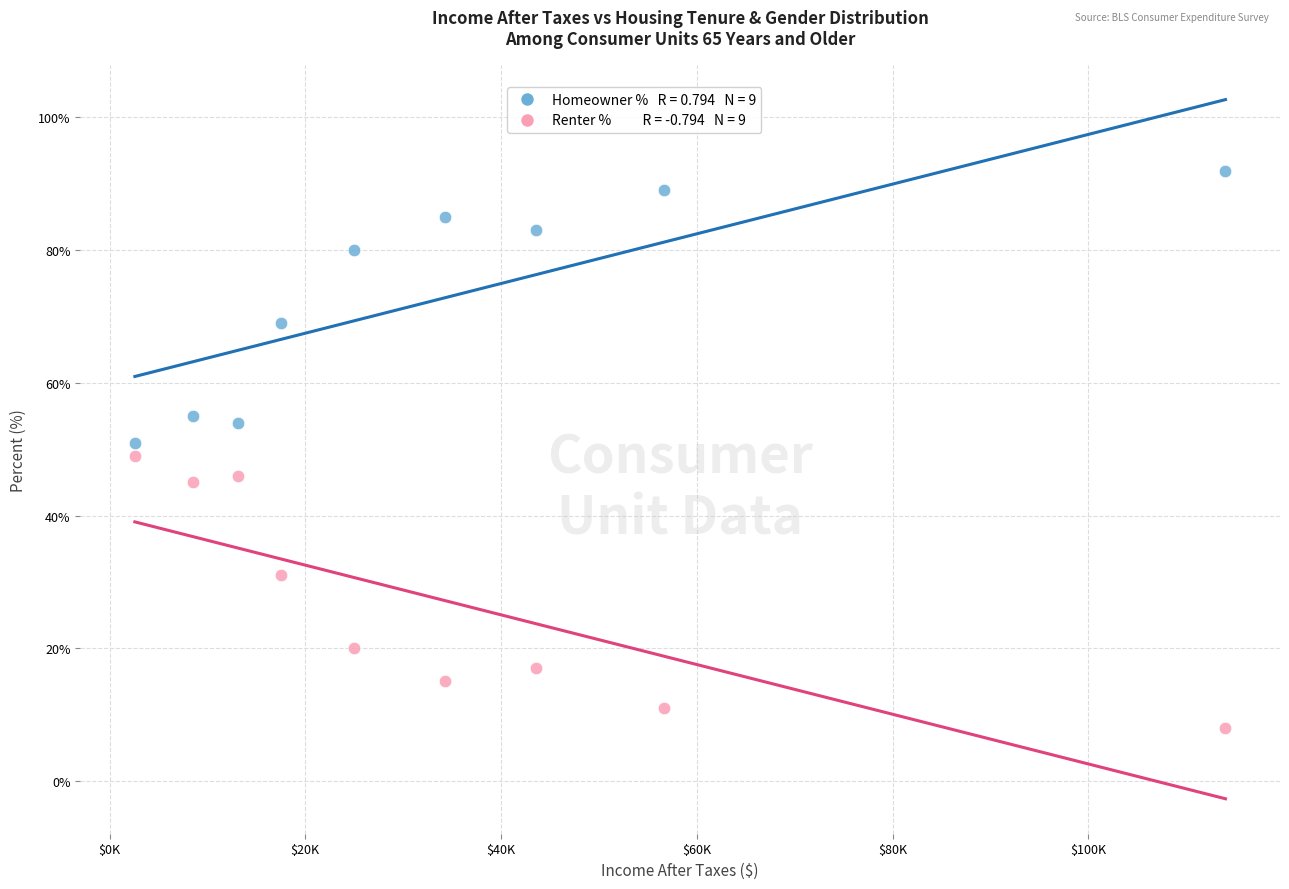

Across all data points, what is the range of X values (max minus min)?

111418